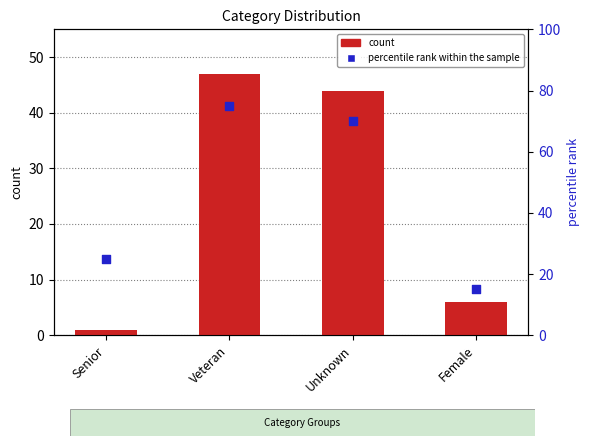

Which series contains the highest Y value?

percentile rank within the sample